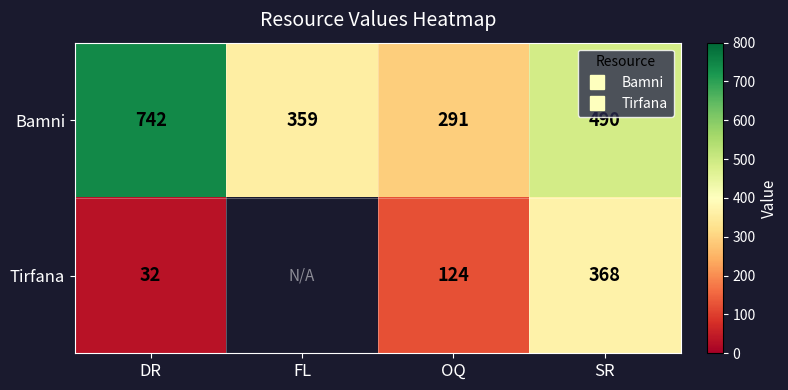

At which label does Bamni first exceed 490?

DR